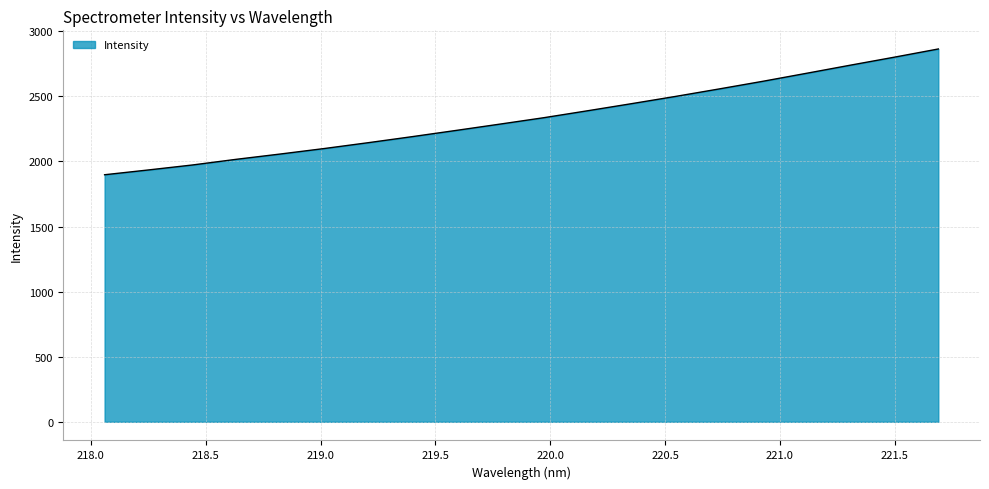

What is the smallest value displayed?

1897.6